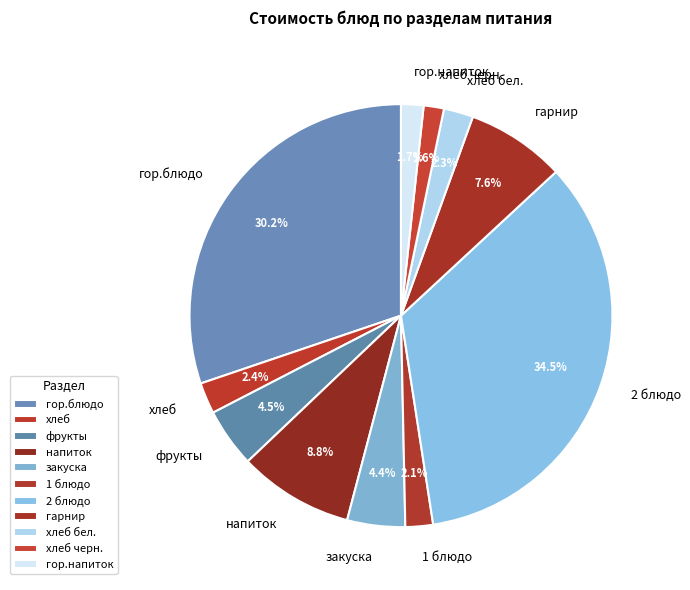

Is there a majority slice in this chart?

No